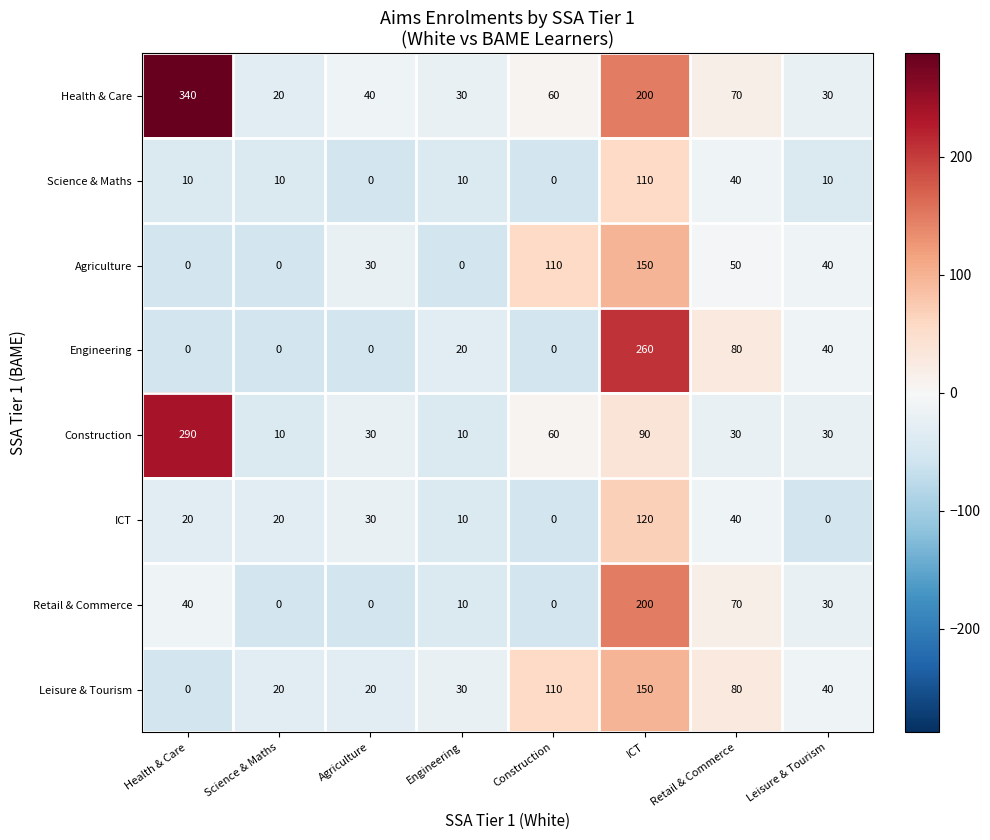

At which label is Health & Care closest to 180?

ICT